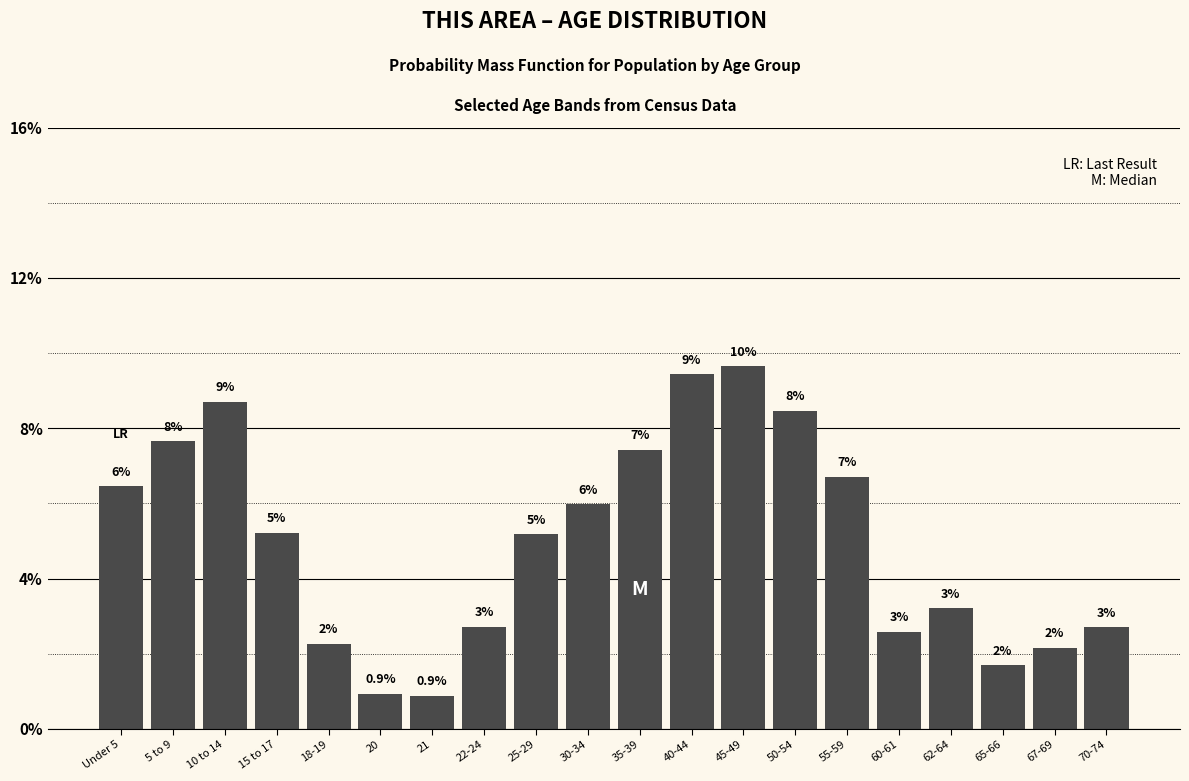

Does the chart contain any negative values?

No